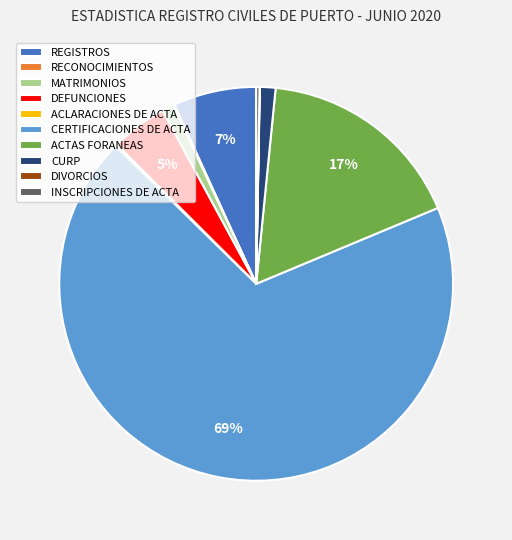

Is it true that MATRIMONIOS is 1% of the pie?

True